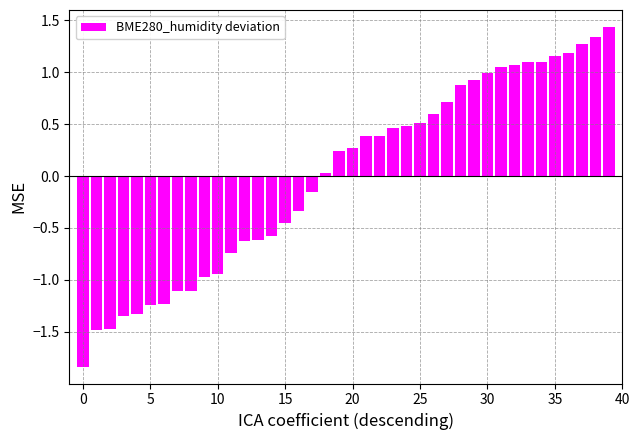

What is the maximum value shown in the chart?

1.4